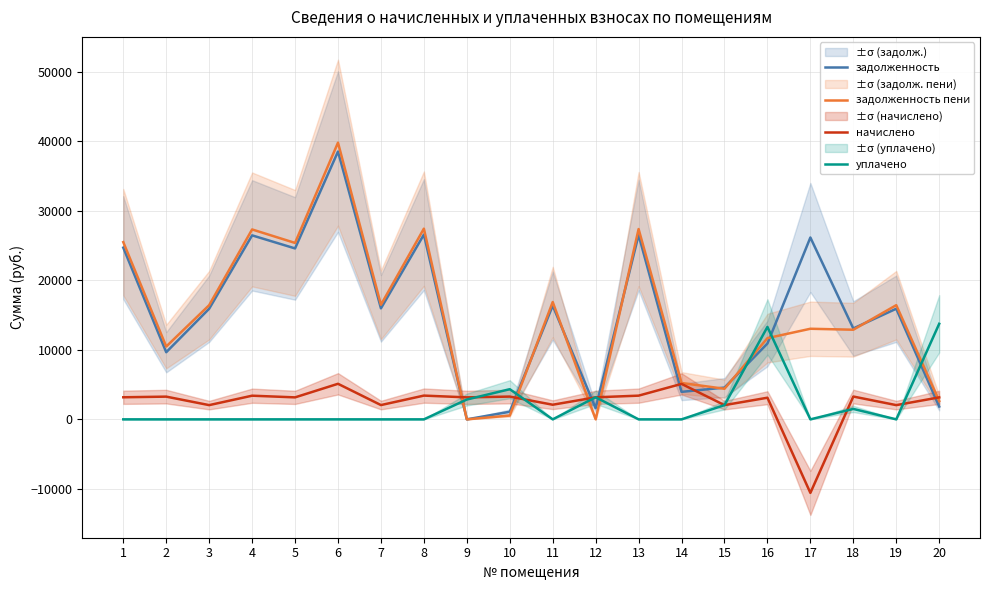

The задолженность series shows 13073.2 at 18. True or false?

True